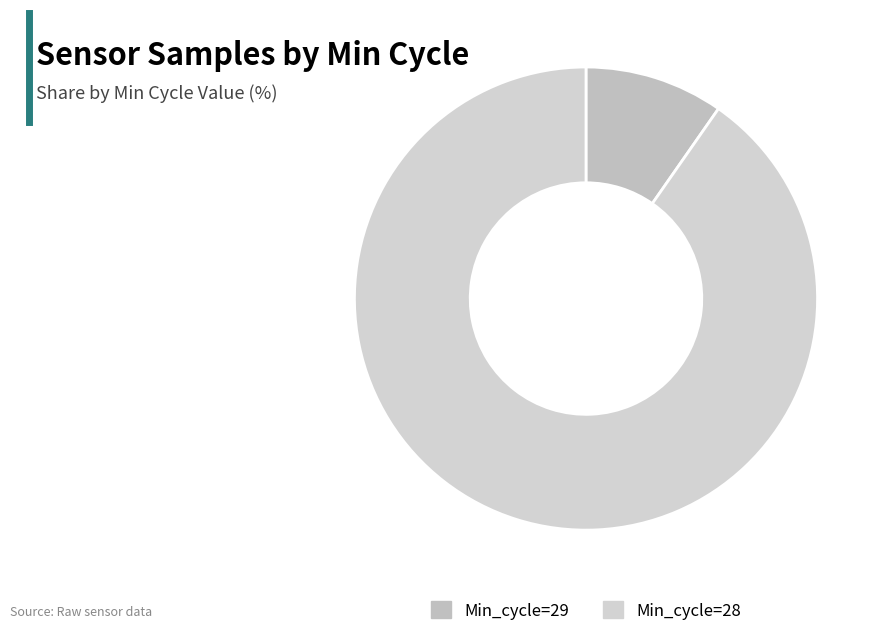

What is the ratio of the value at Min_cycle=28 to the value at Min_cycle=29?

9.3